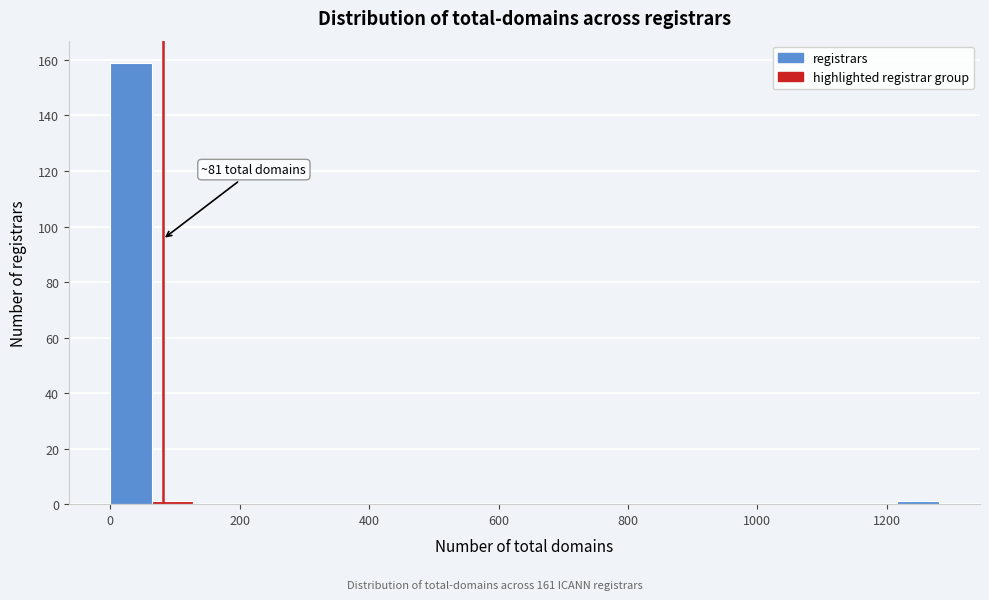

Read against the x-axis, roughly where is the centre of the tallest bar?

40